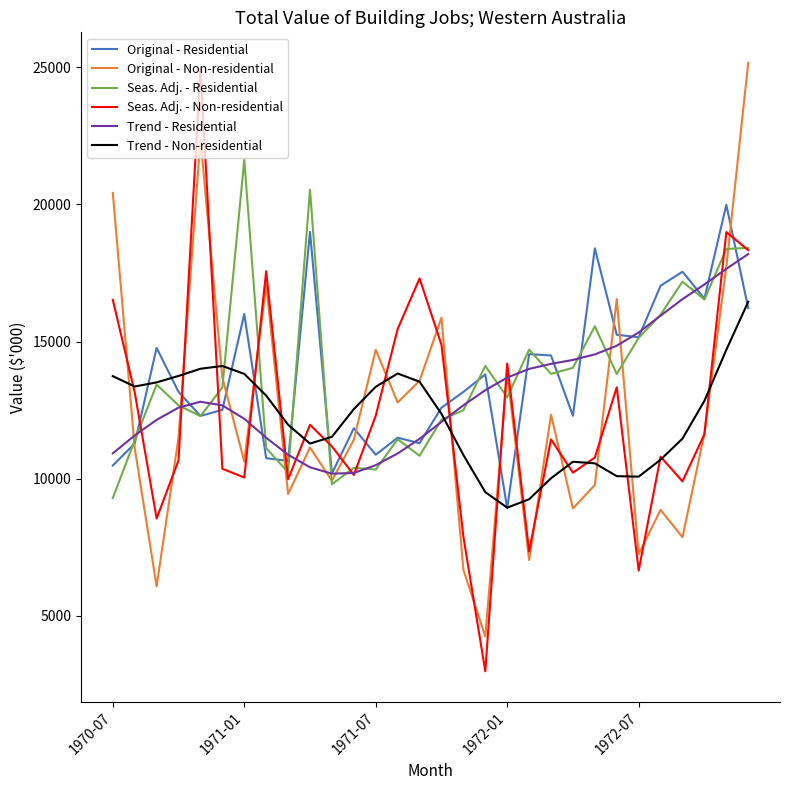

What is the difference between the maximum and minimum values in the Trend - Non-residential series?

7513